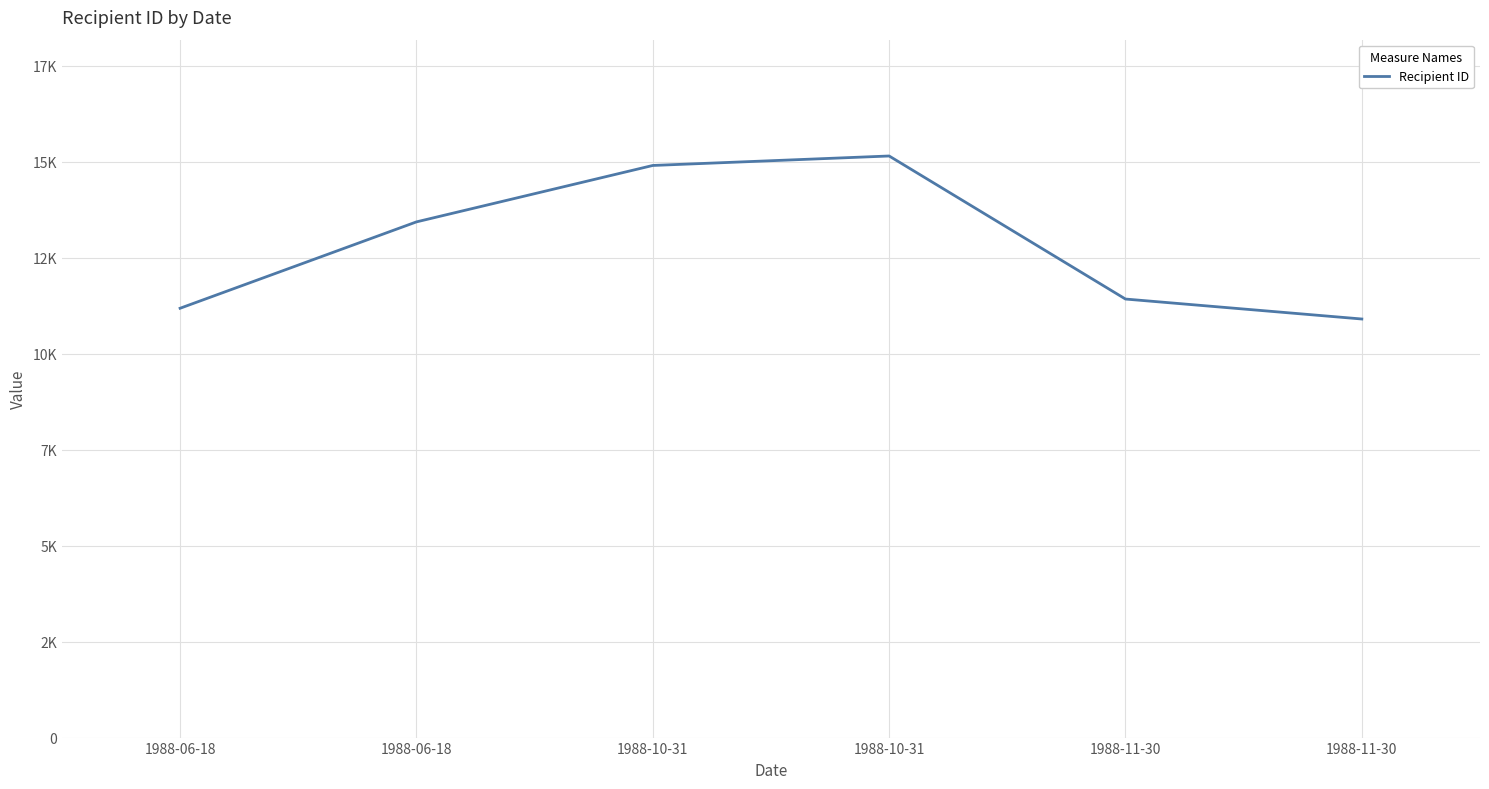

What is the label of the 4th point from the left?

1988-10-31